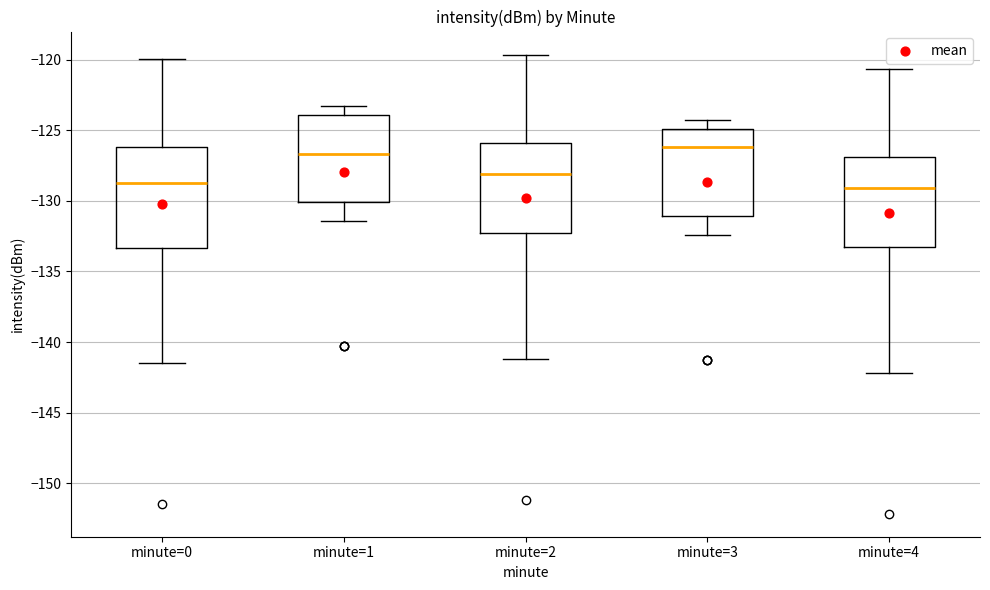

Where does the lower whisker of the box for minute=0 end on the y-axis? The values are not printed on the chart, so give them approximately, as read against the axis.

-141.5